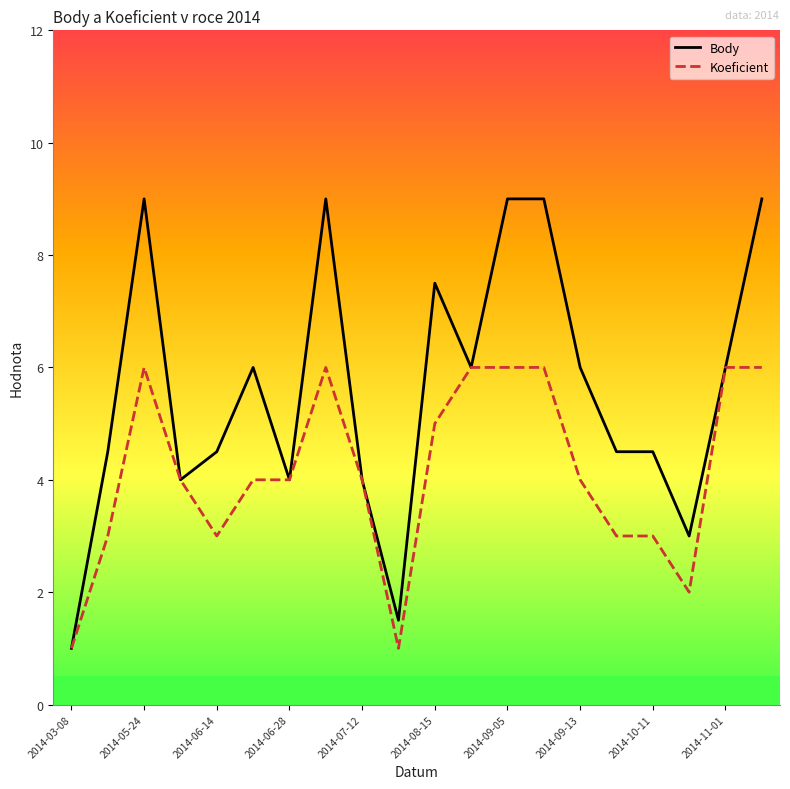

True or false: Koeficient and Body intersect in this chart.

False